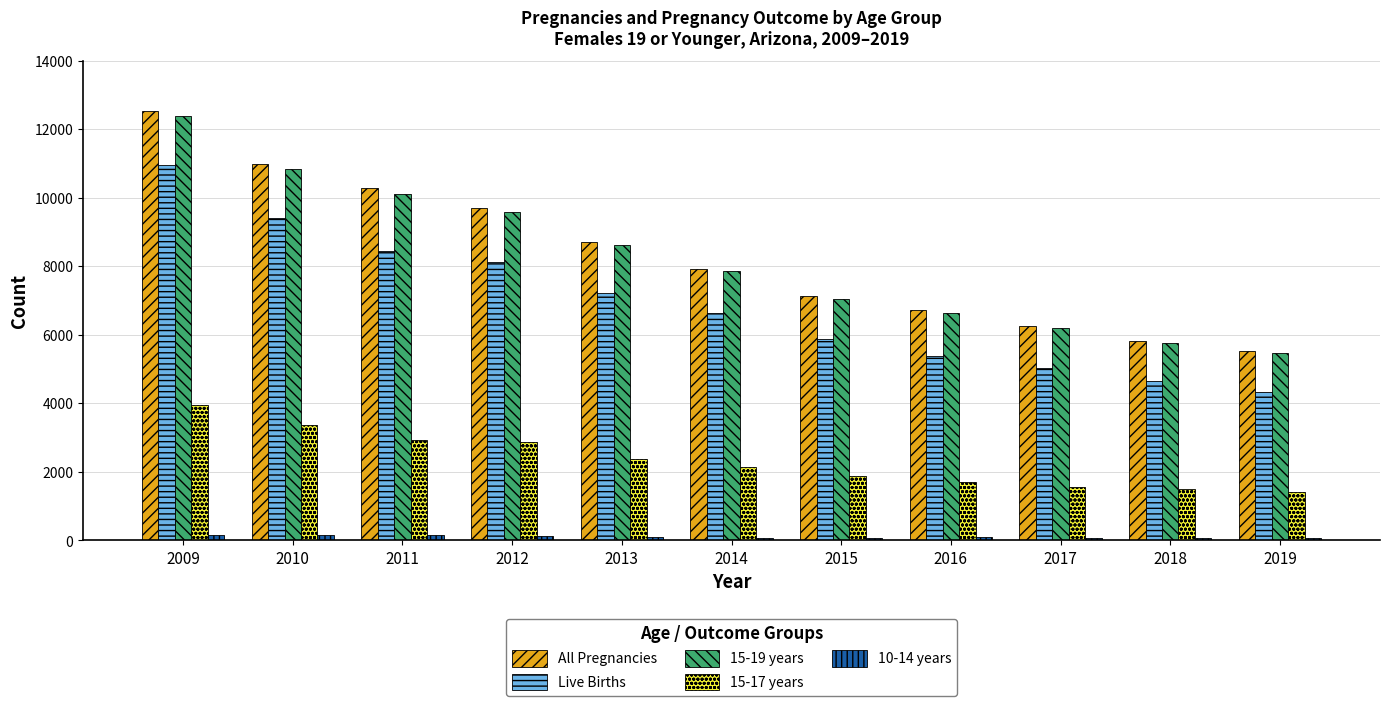

Count the number of data series in this chart.

5